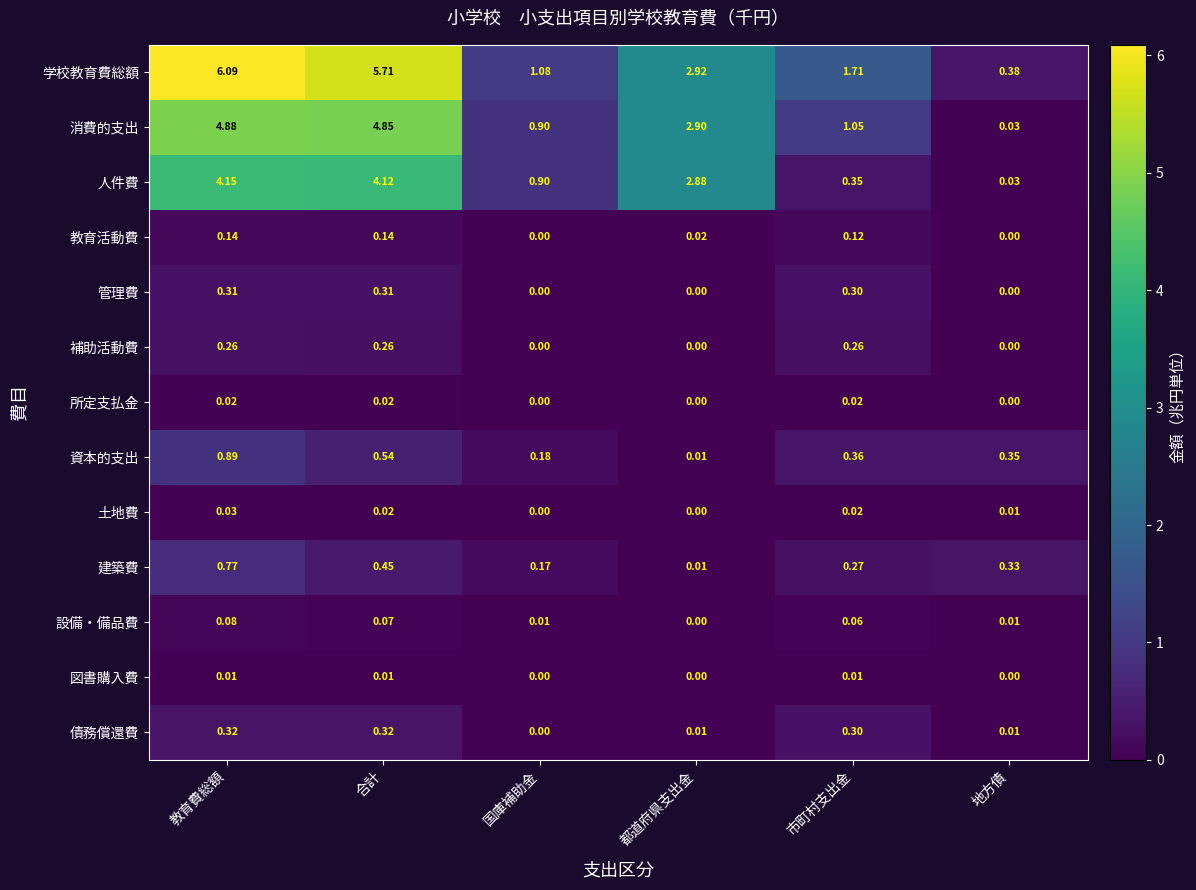

At which label does 人件費 reach its peak?

教育費総額